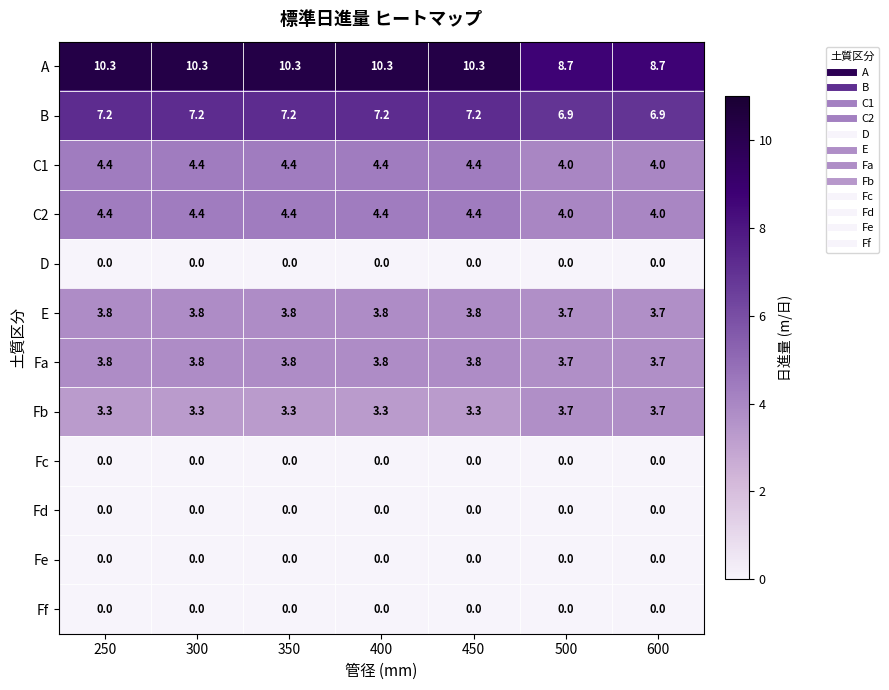

What is the maximum value shown in the chart?

10.3